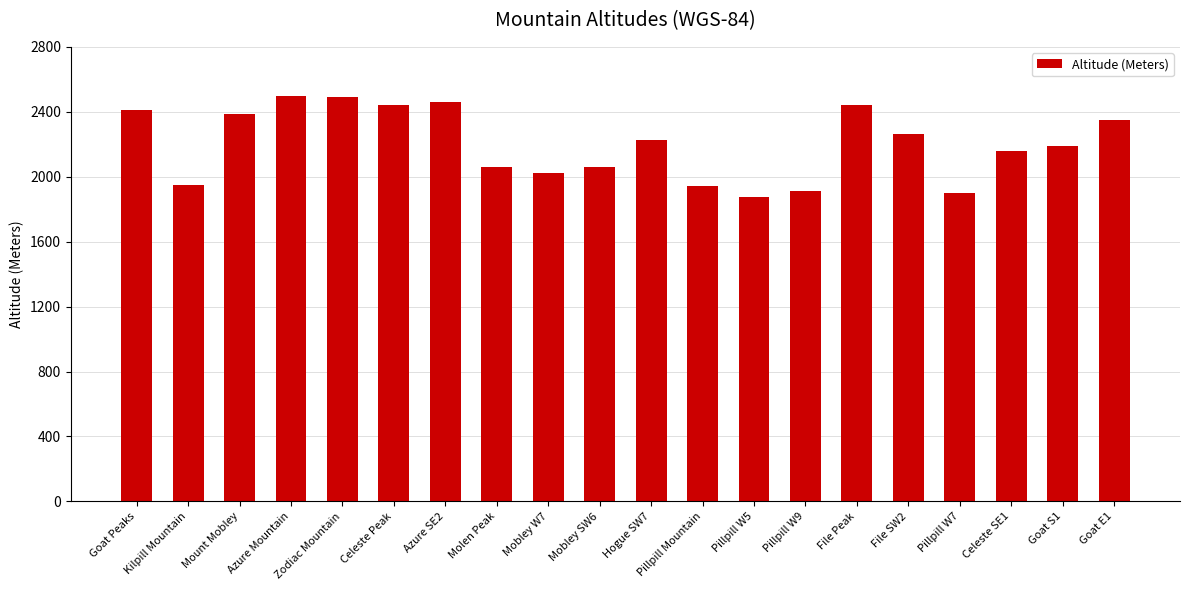

The value at Goat Peaks is 3353. True or false?

False